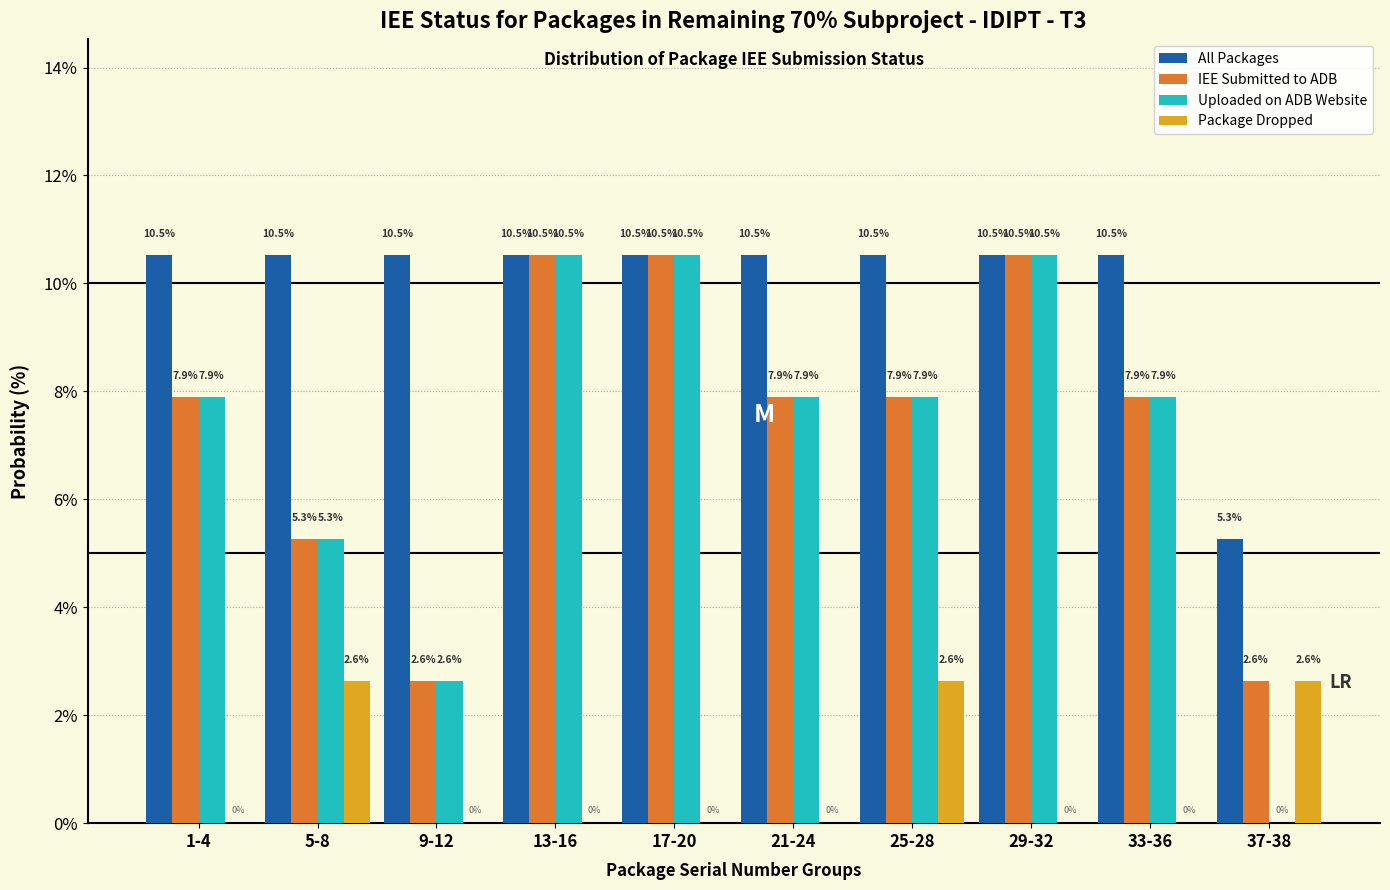

Reading right to left, what are all the values shown in this chart?

All Packages: 37-38=5.3	33-36=10.5	29-32=10.5	25-28=10.5	21-24=10.5	17-20=10.5	13-16=10.5	9-12=10.5	5-8=10.5	1-4=10.5
IEE Submitted to ADB: 37-38=2.6	33-36=7.9	29-32=10.5	25-28=7.9	21-24=7.9	17-20=10.5	13-16=10.5	9-12=2.6	5-8=5.3	1-4=7.9
Uploaded on ADB Website: 37-38=0.0	33-36=7.9	29-32=10.5	25-28=7.9	21-24=7.9	17-20=10.5	13-16=10.5	9-12=2.6	5-8=5.3	1-4=7.9
Package Dropped: 37-38=2.6	33-36=0.0	29-32=0.0	25-28=2.6	21-24=0.0	17-20=0.0	13-16=0.0	9-12=0.0	5-8=2.6	1-4=0.0